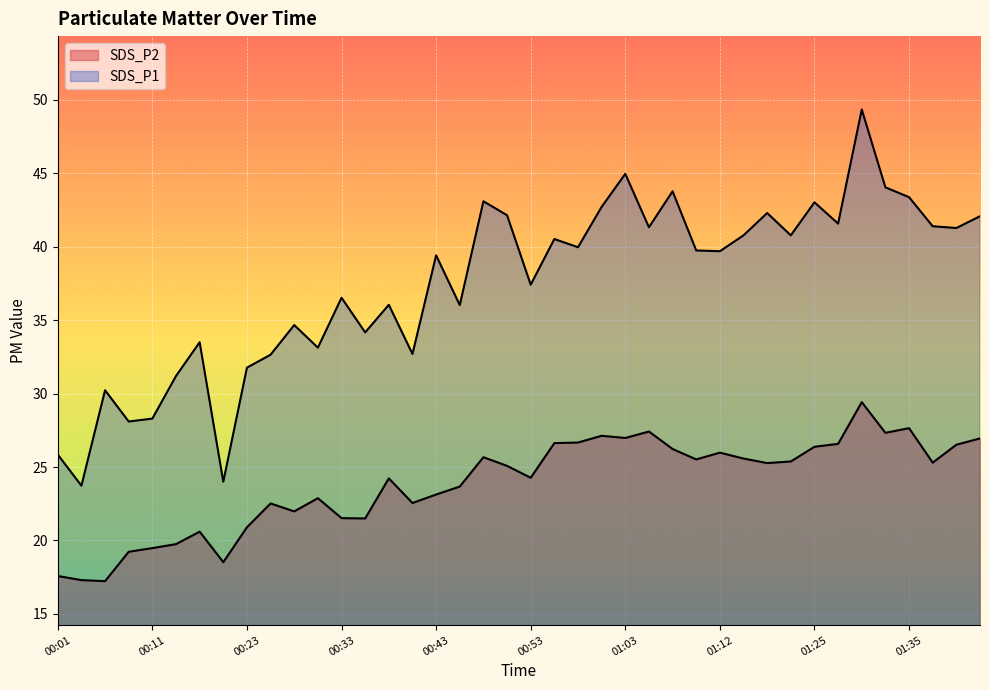

Which series changed the most between 00:08 and 01:03?

SDS_P1